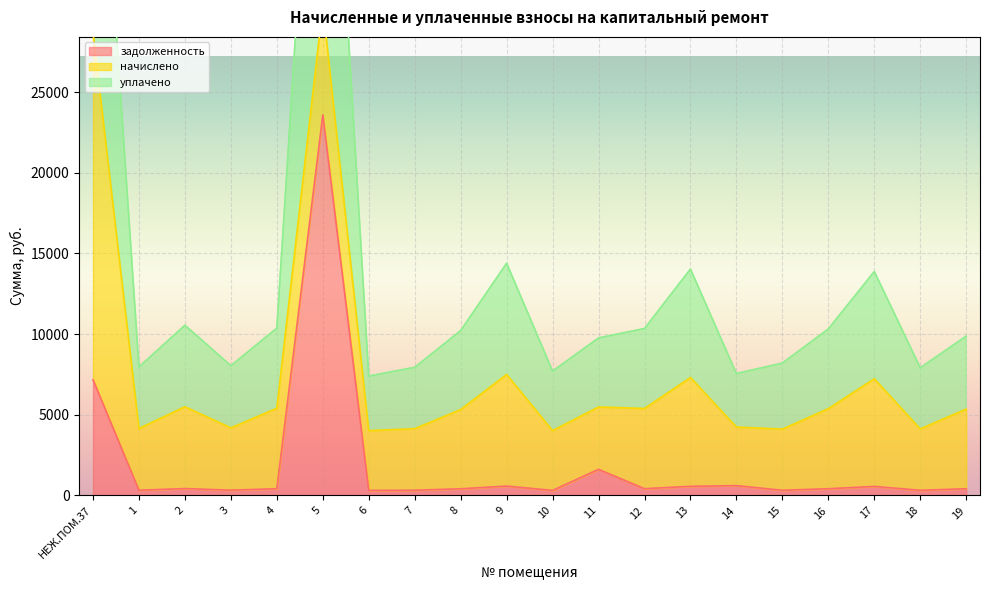

What value does the уплачено series have at 18?

7913.7